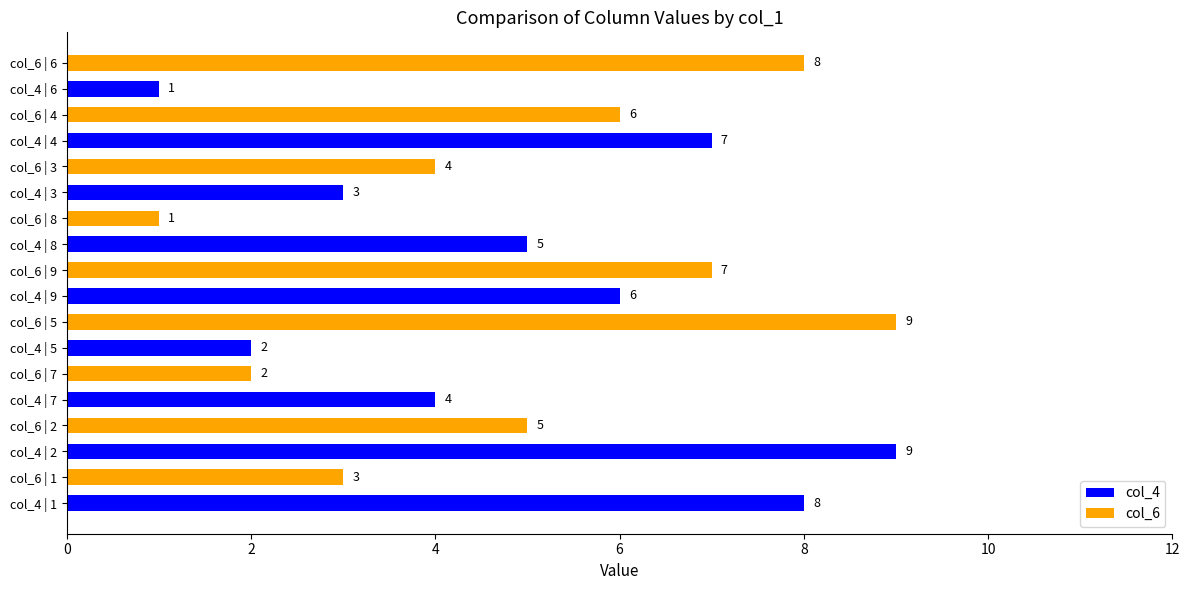

What is the average value?

5